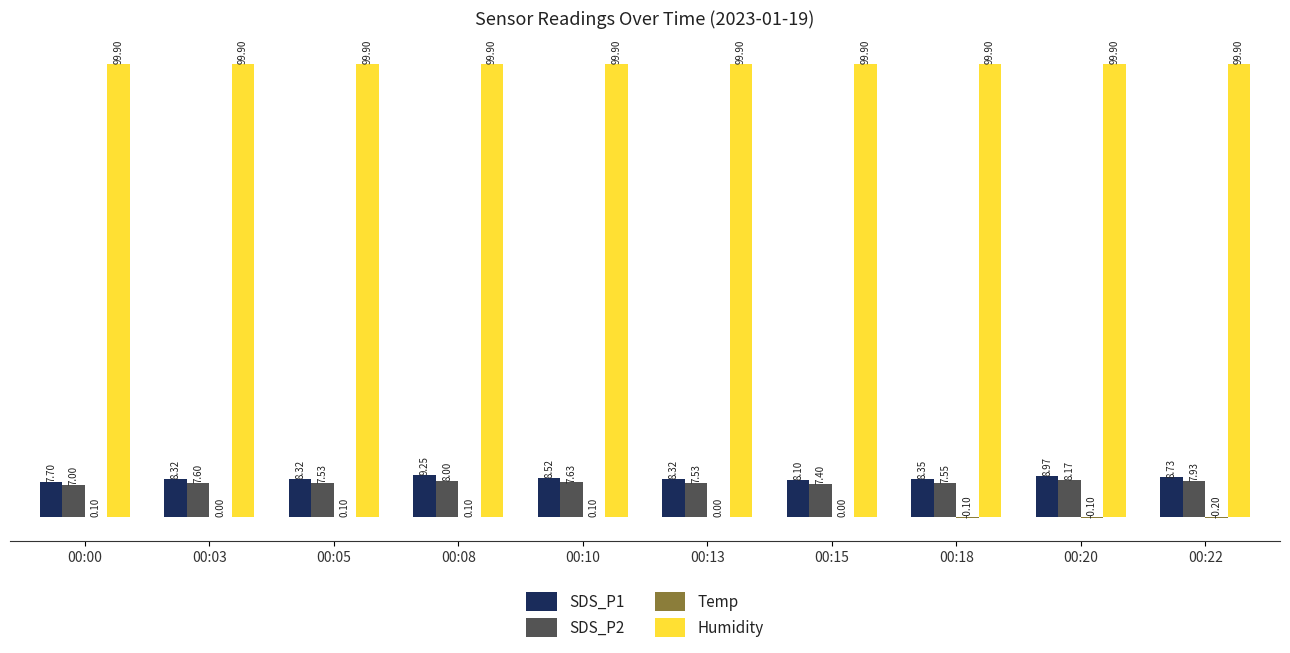

Is the value of SDS_P1 at 00:15 greater than the value of Humidity at 00:08?

No